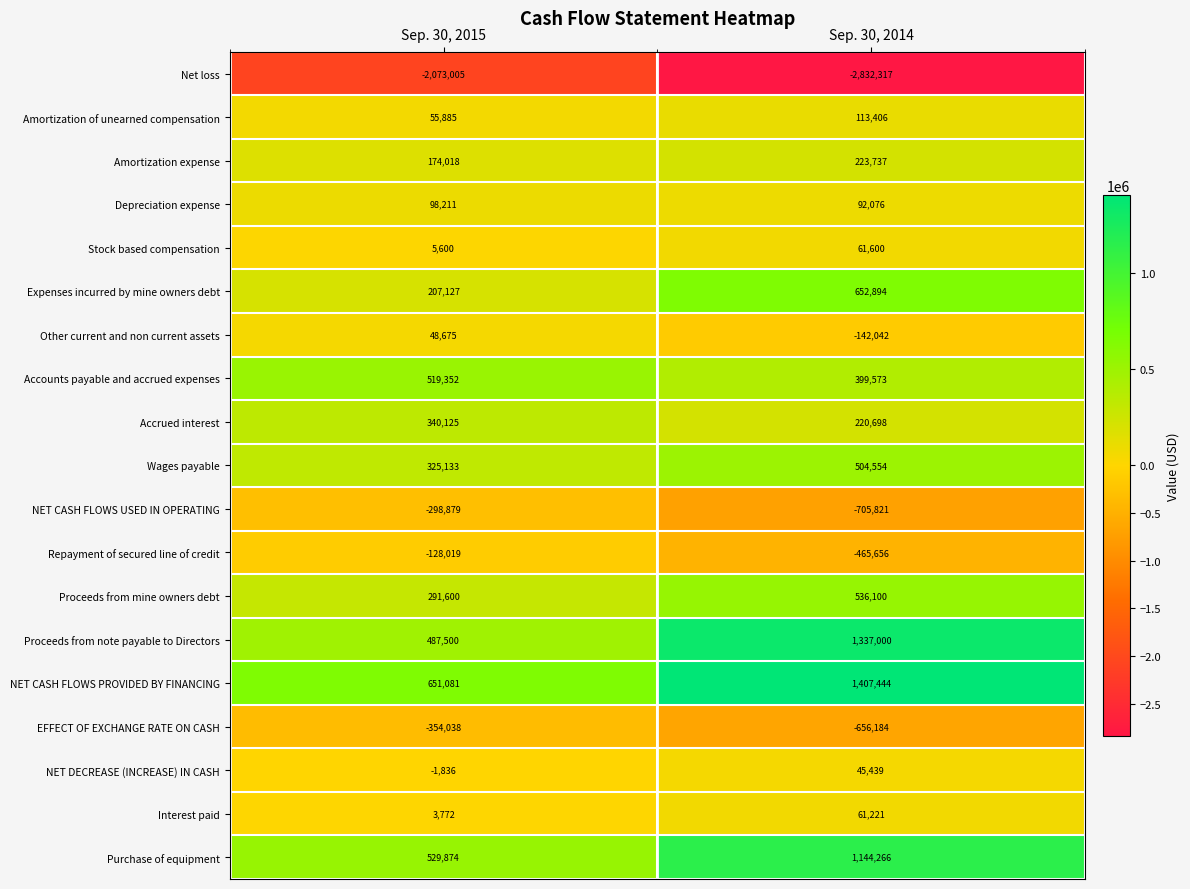

What is the smallest value displayed?

-2832317